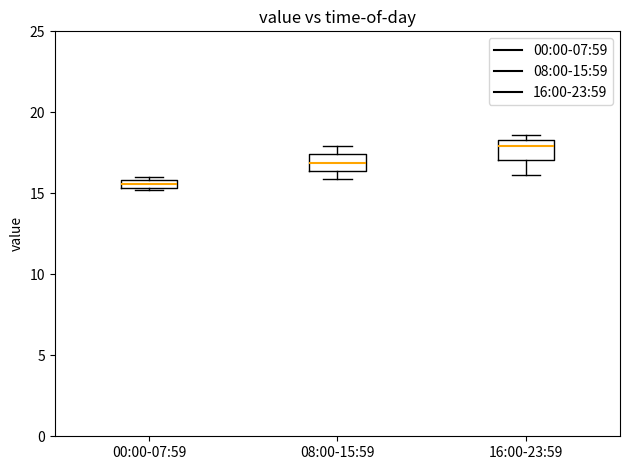

Where is the upper edge of the box for 00:00-07:59 on the y-axis? The values are not printed on the chart, so give them approximately, as read against the axis.

16.0